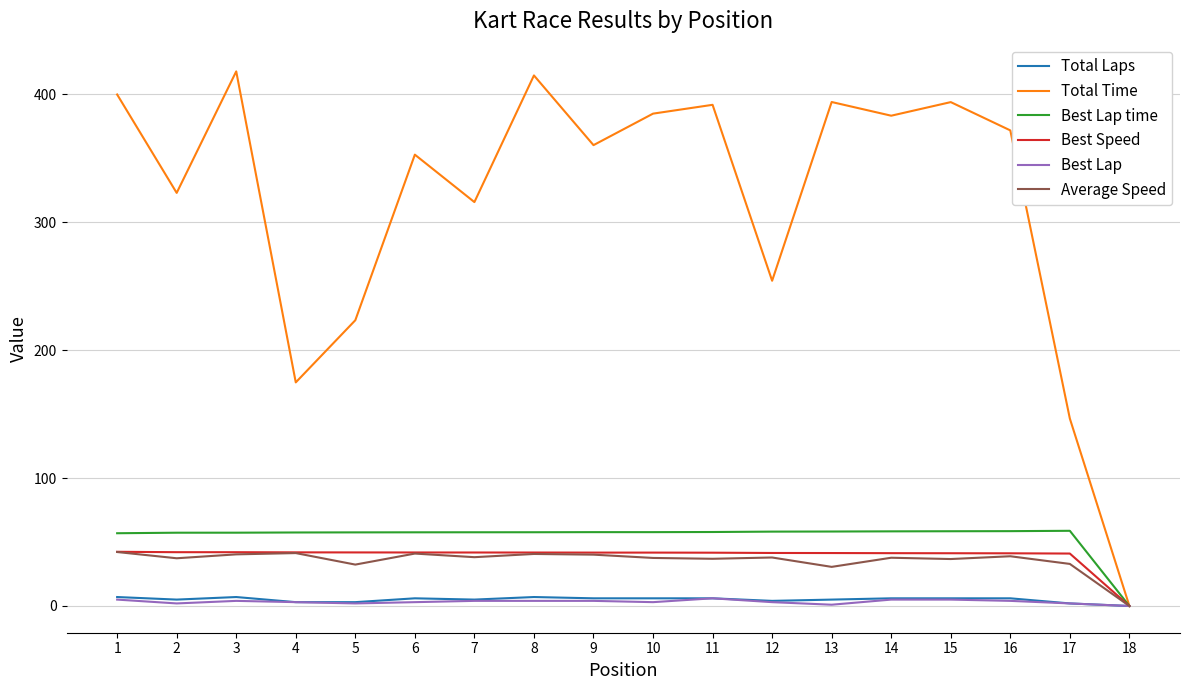

How many values in Total Time are above zero?

17